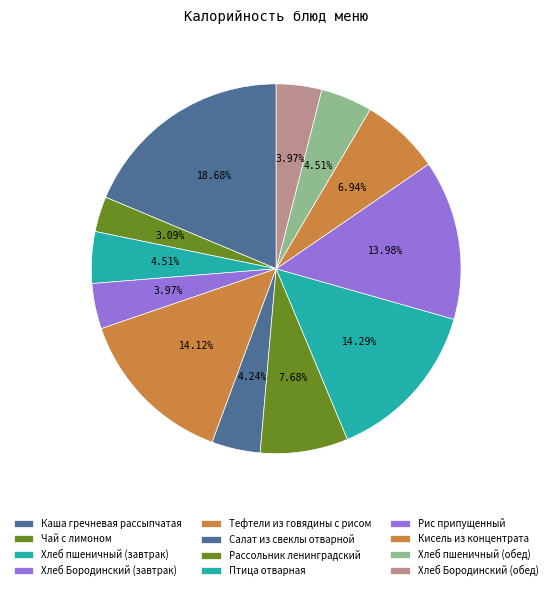

What percentage is NOT represented by Рис припущенный?

86.0%